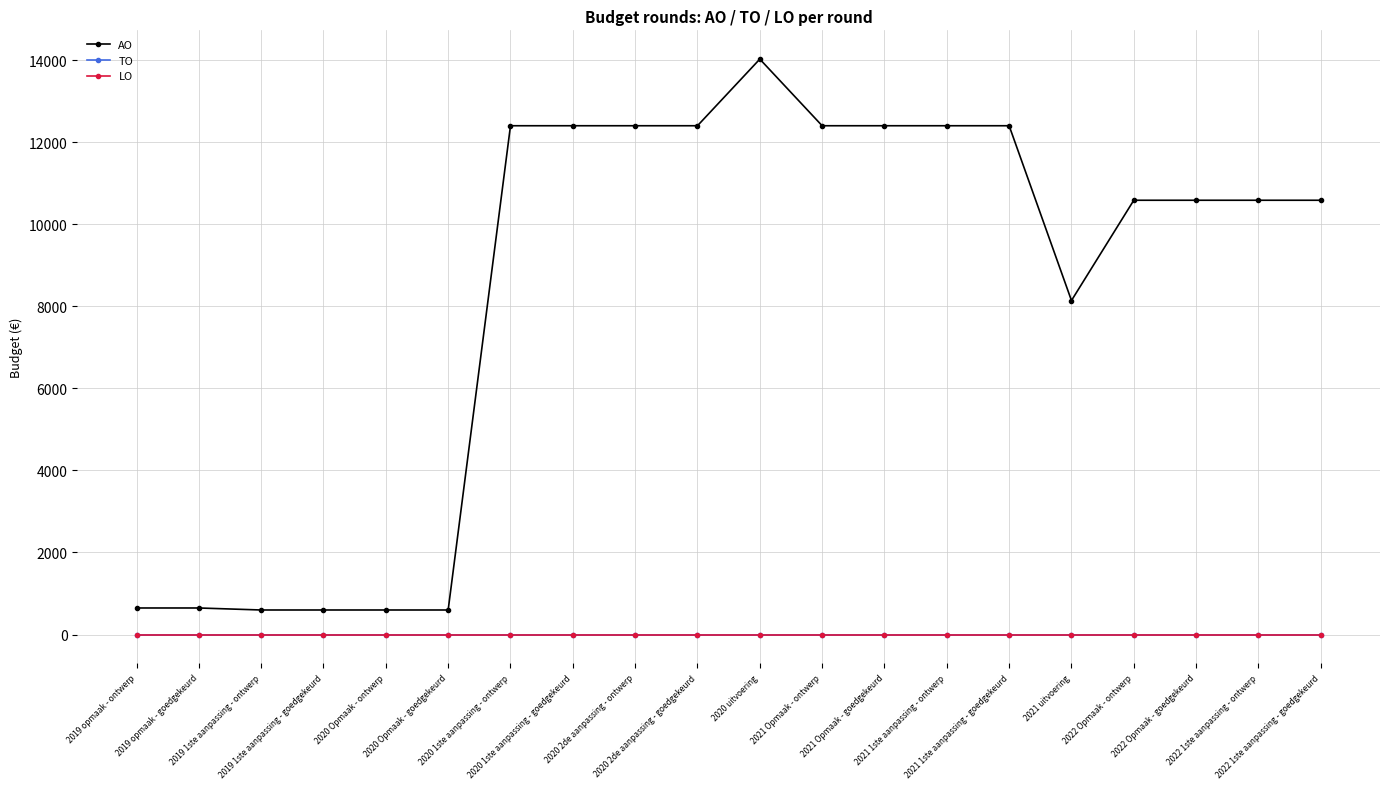

List the labels in order of LO value, smallest first.

2019 opmaak - ontwerp, 2019 opmaak - goedgekeurd, 2019 1ste aanpassing - ontwerp, 2019 1ste aanpassing - goedgekeurd, 2020 Opmaak - ontwerp, 2020 Opmaak - goedgekeurd, 2020 1ste aanpassing - ontwerp, 2020 1ste aanpassing - goedgekeurd, 2020 2de aanpassing - ontwerp, 2020 2de aanpassing - goedgekeurd, 2020 uitvoering, 2021 Opmaak - ontwerp, 2021 Opmaak - goedgekeurd, 2021 1ste aanpassing - ontwerp, 2021 1ste aanpassing - goedgekeurd, 2021 uitvoering, 2022 Opmaak - ontwerp, 2022 Opmaak - goedgekeurd, 2022 1ste aanpassing - ontwerp, 2022 1ste aanpassing - goedgekeurd